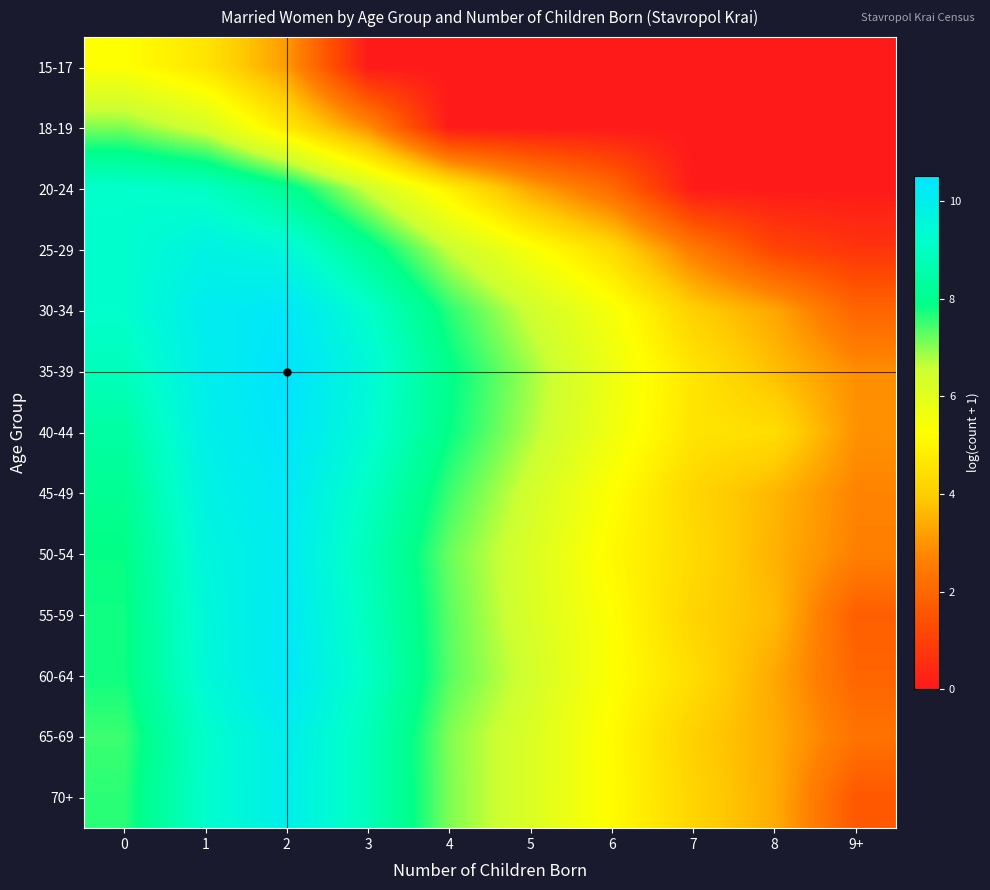

Between 5 and 9+, which is larger?

5